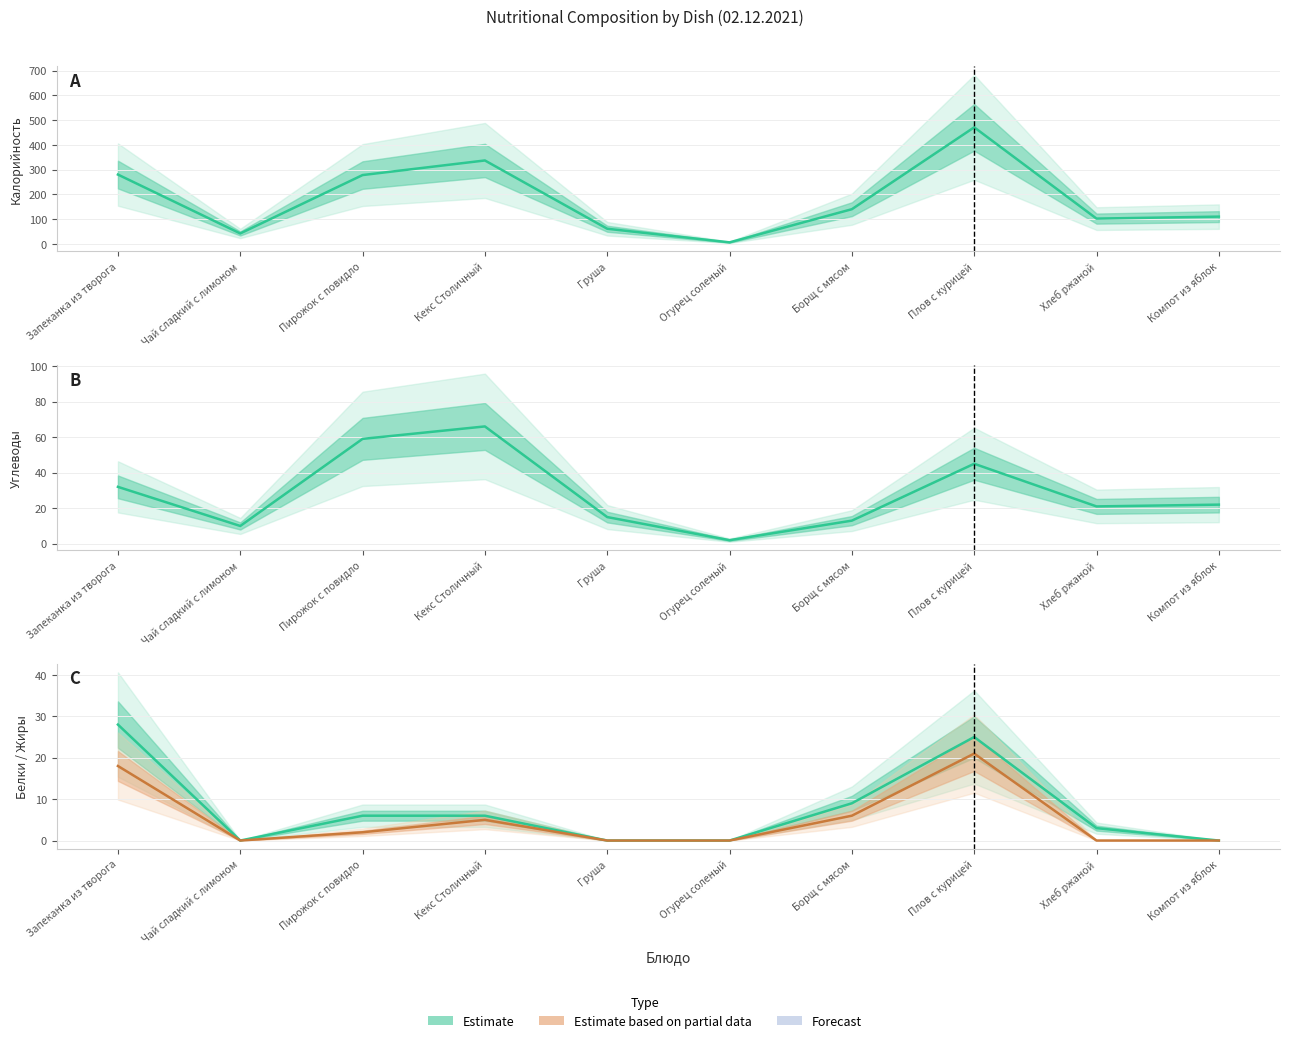

Which label corresponds to the smallest value in the chart?

Чай сладкий с лимоном